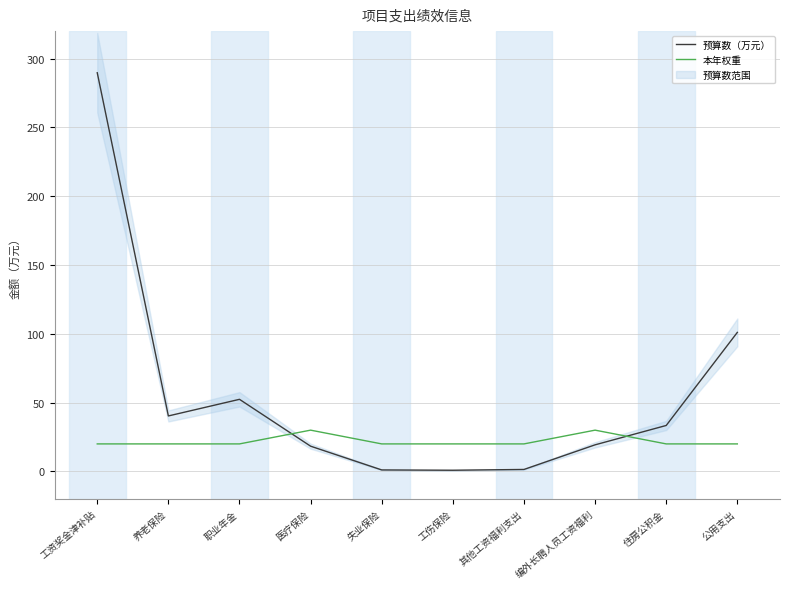

What is the label of the 4th point from the left?

医疗保险